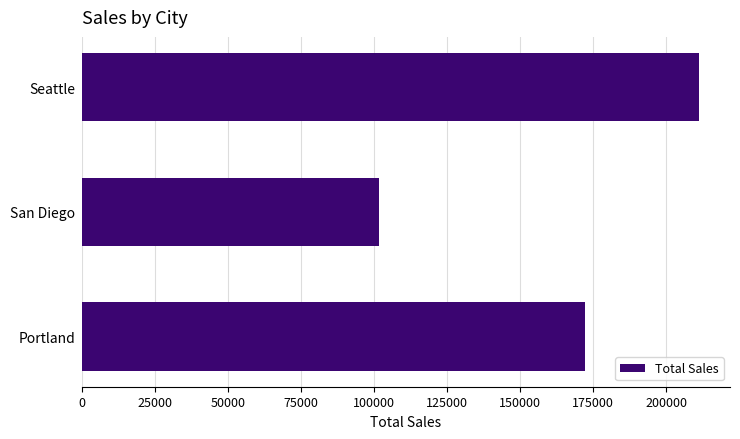

True or false: the data shows 166487.4 at San Diego.

False